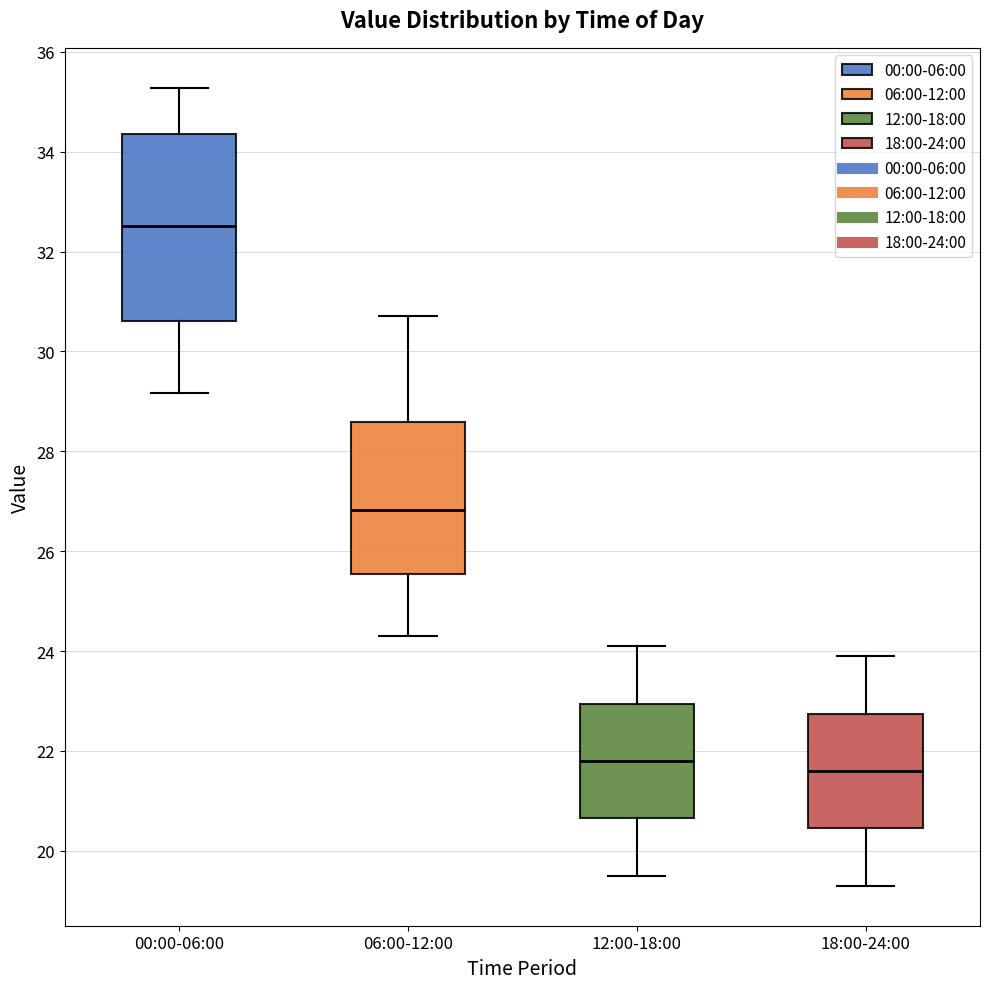

Reading left to right, transcribe this box plot: for each box, give where its median line is, the range the box spans, and where its two whiskers end, as read against the y-axis. The values are not printed on the chart, so give them approximately, as read against the axis.

00:00-06:00: median 32.6, box 30.6 to 34.4, whiskers 29.2 to 35.2
06:00-12:00: median 26.8, box 25.6 to 28.6, whiskers 24.4 to 30.8
12:00-18:00: median 21.8, box 20.6 to 23.0, whiskers 19.6 to 24.2
18:00-24:00: median 21.6, box 20.4 to 22.8, whiskers 19.4 to 24.0